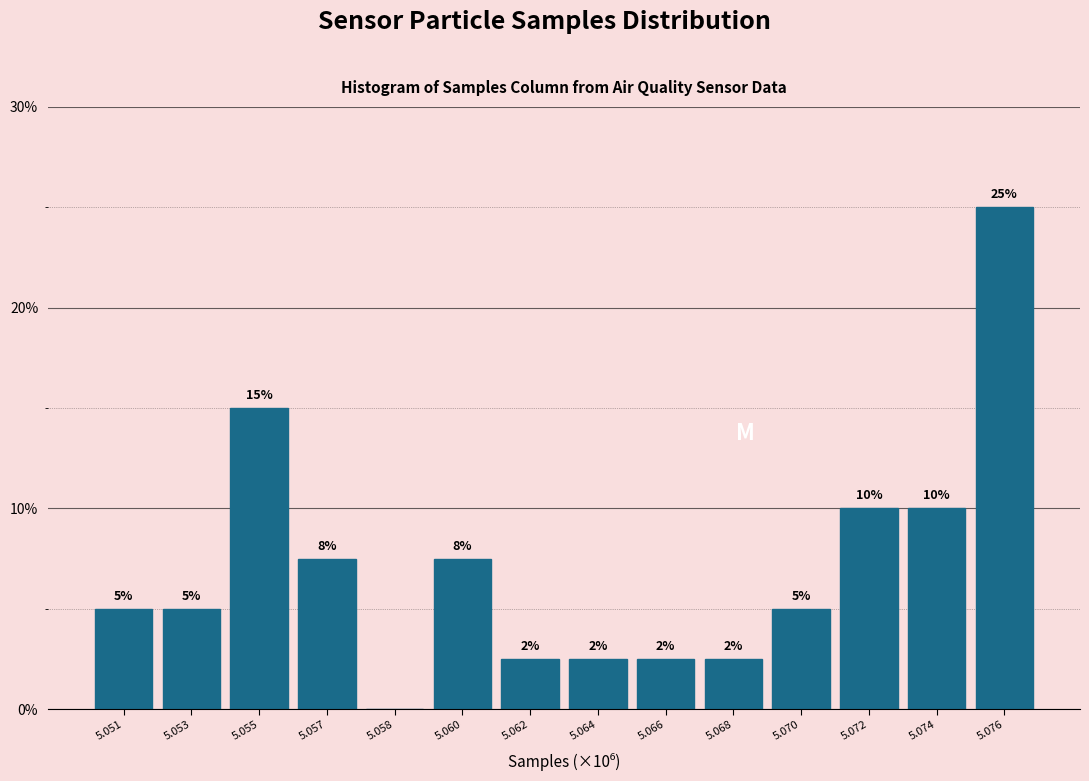

What is the greatest value displayed?

25.0